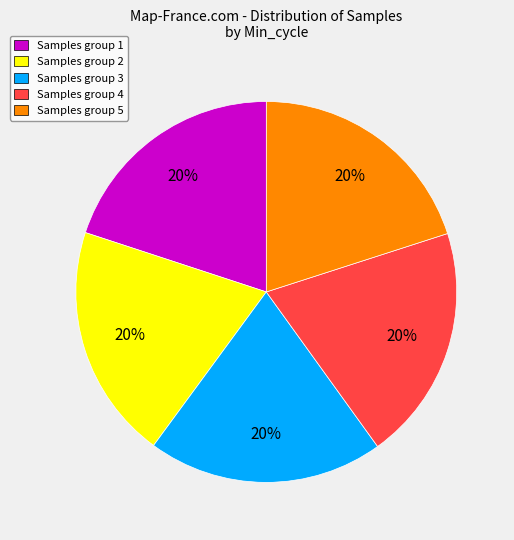

Is it true that Samples group 4 is 20% of the pie?

True